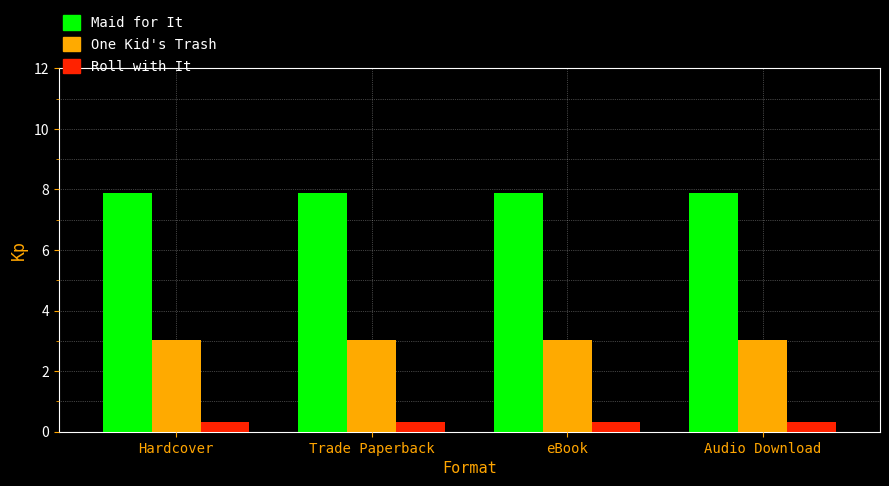

What is the highest value of the One Kid's Trash series?

3.0